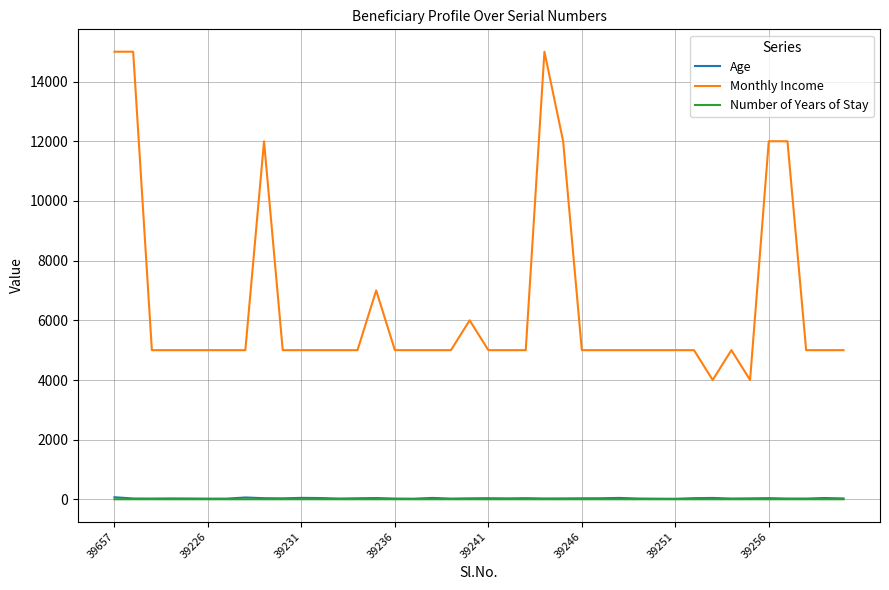

True or false: Number of Years of Stay and Monthly Income cross at least once.

False